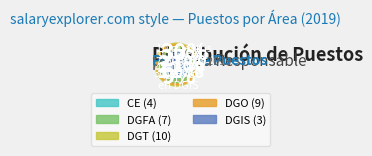

How much of the chart is everything except DGIS?

90.9%